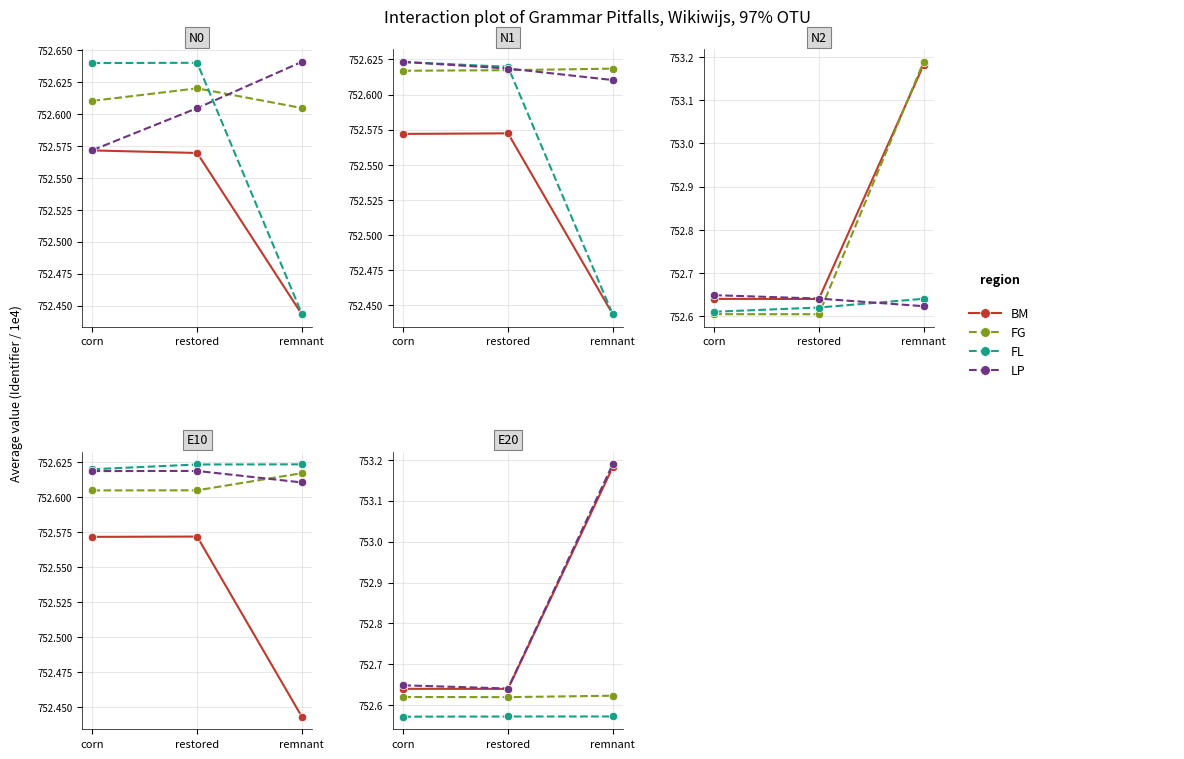

Rank the series at restored from highest to lowest value.

LP, BM, FG, FL